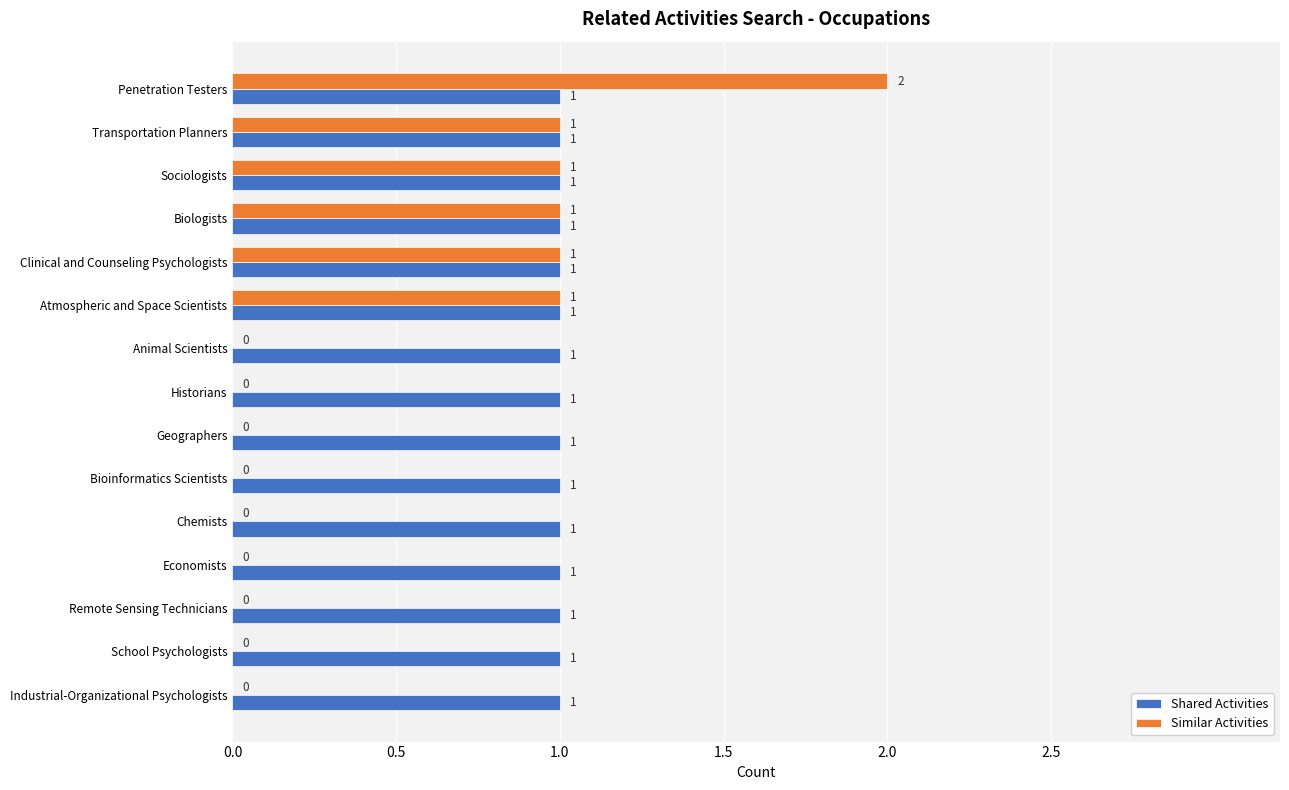

True or false: Shared Activities has a value of 1 at Biologists.

True